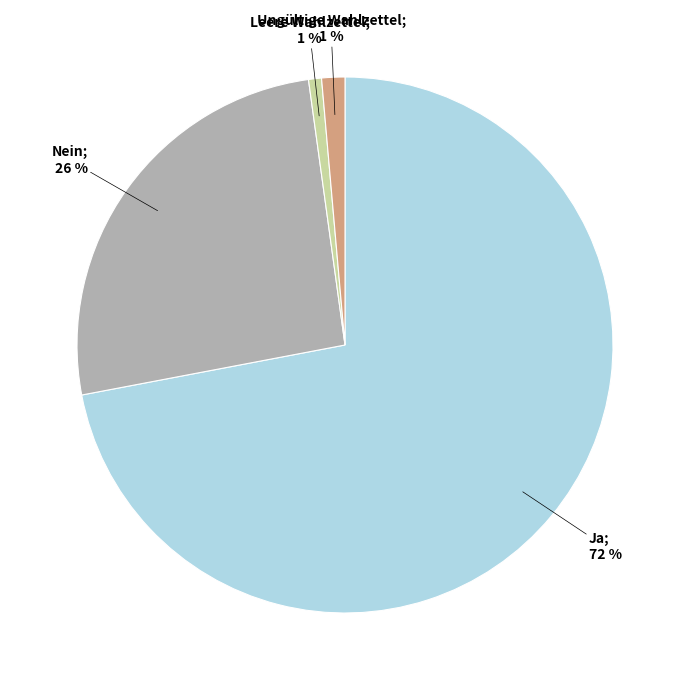

To the nearest percent, what is the average slice percentage?

25%